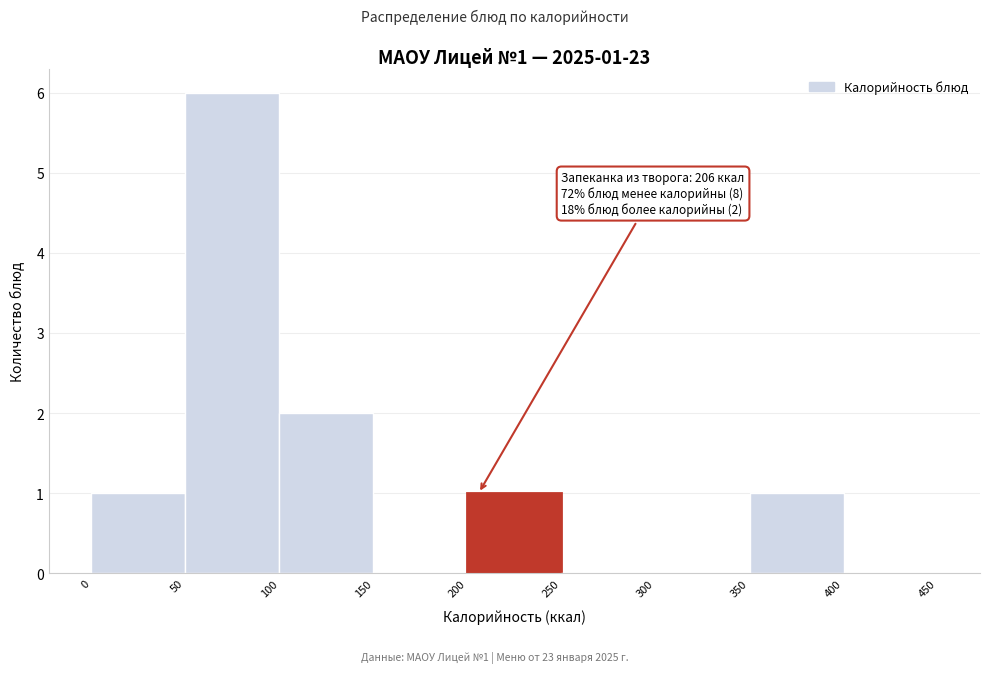

Over which range of the x-axis is the bar tallest?

50 to 100